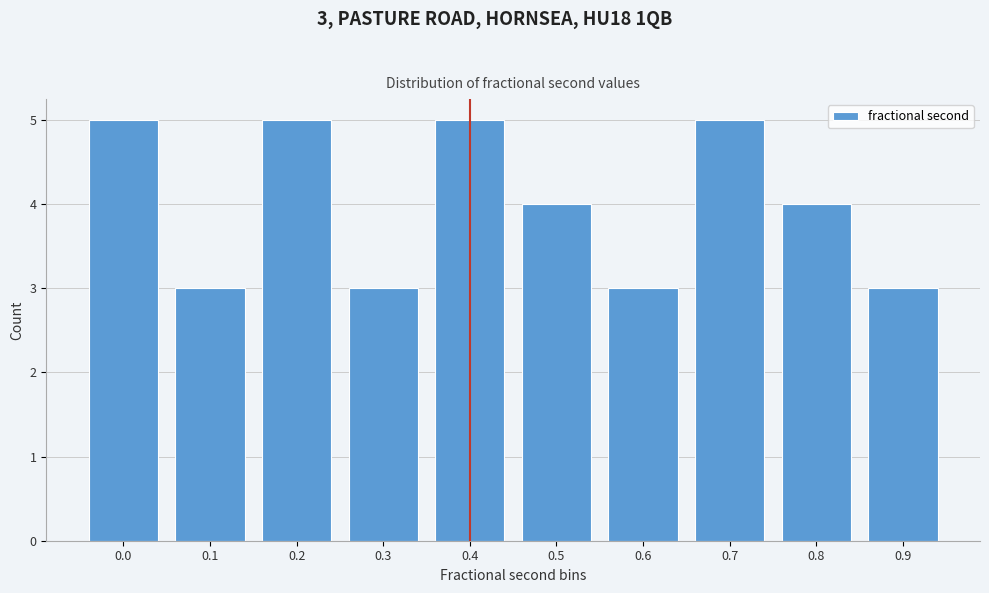

Reading left to right, what are all the values shown in this chart?

5	3	5	3	5	4	3	5	4	3